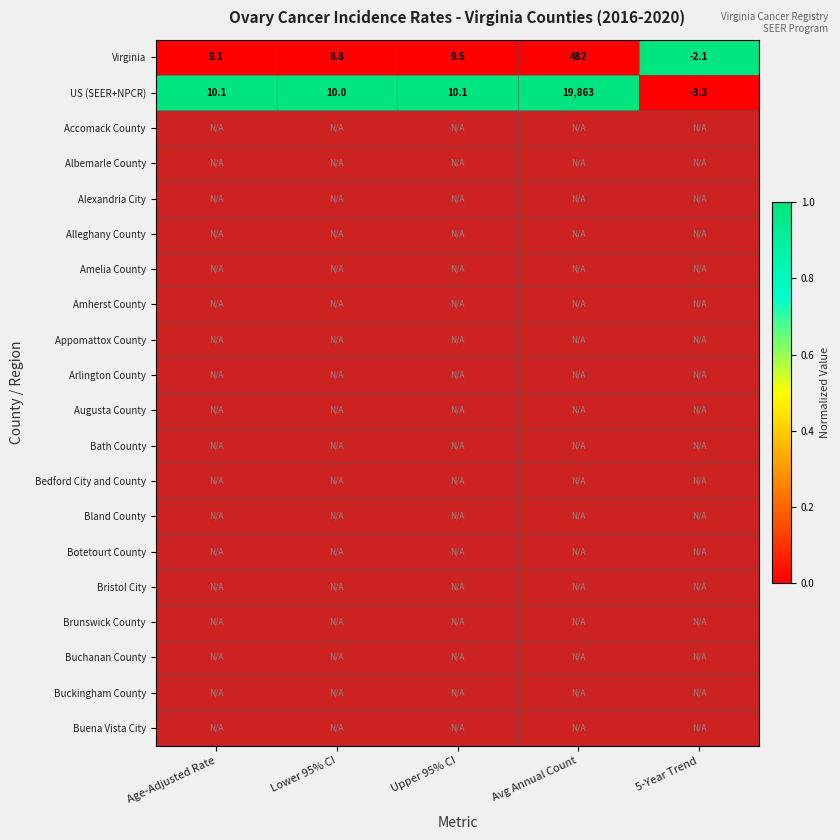

The value of Virginia at 5-Year Trend is -2.8. True or false?

False